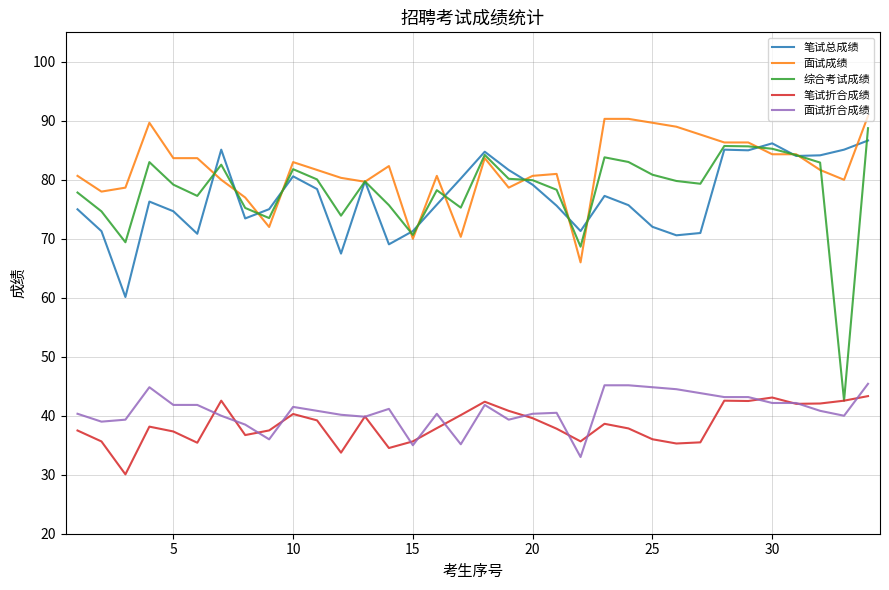

What is the greatest value displayed?

90.8